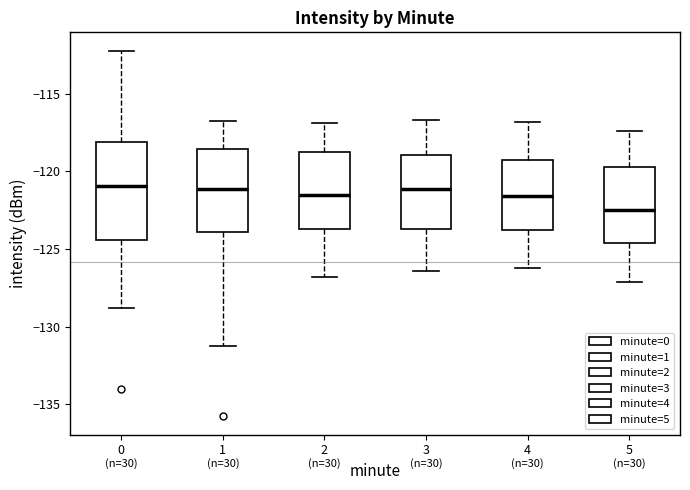

Reading left to right, read every box against the y-axis: the position of its median line, the range the box covers, and the ends of its whiskers. The values are not printed on the chart, so give them approximately, as read against the axis.

0: median -121.0, box -124.5 to -118.0, whiskers -129.0 to -112.0
1: median -121.0, box -124.0 to -118.5, whiskers -131.0 to -117.0
2: median -121.5, box -123.5 to -119.0, whiskers -127.0 to -117.0
3: median -121.0, box -123.5 to -119.0, whiskers -126.5 to -116.5
4: median -121.5, box -124.0 to -119.0, whiskers -126.0 to -117.0
5: median -122.5, box -124.5 to -119.5, whiskers -127.0 to -117.5